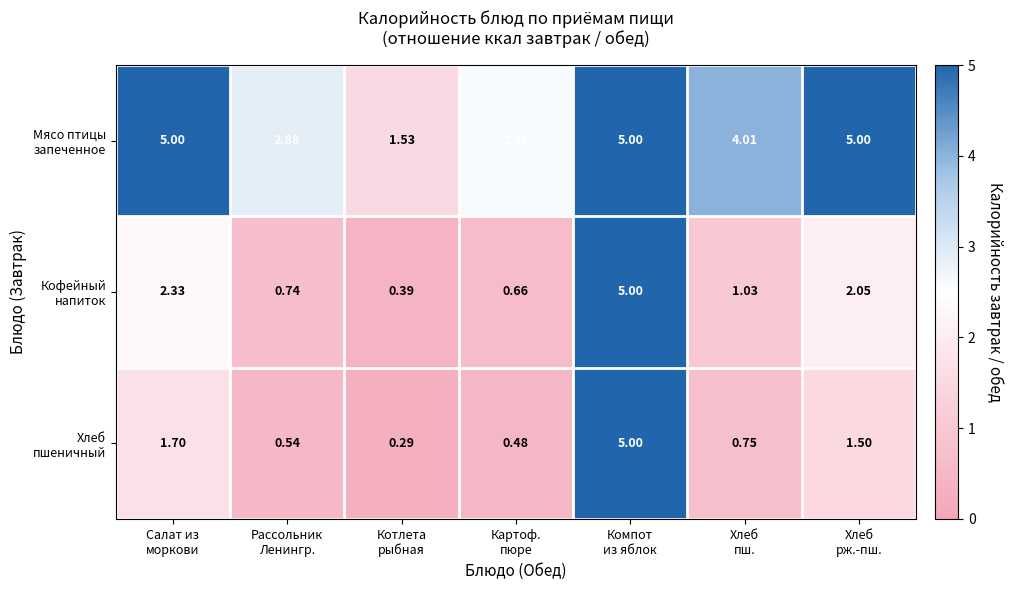

What is the spread (max minus min) of values at Хлеб
пш.?

3.3